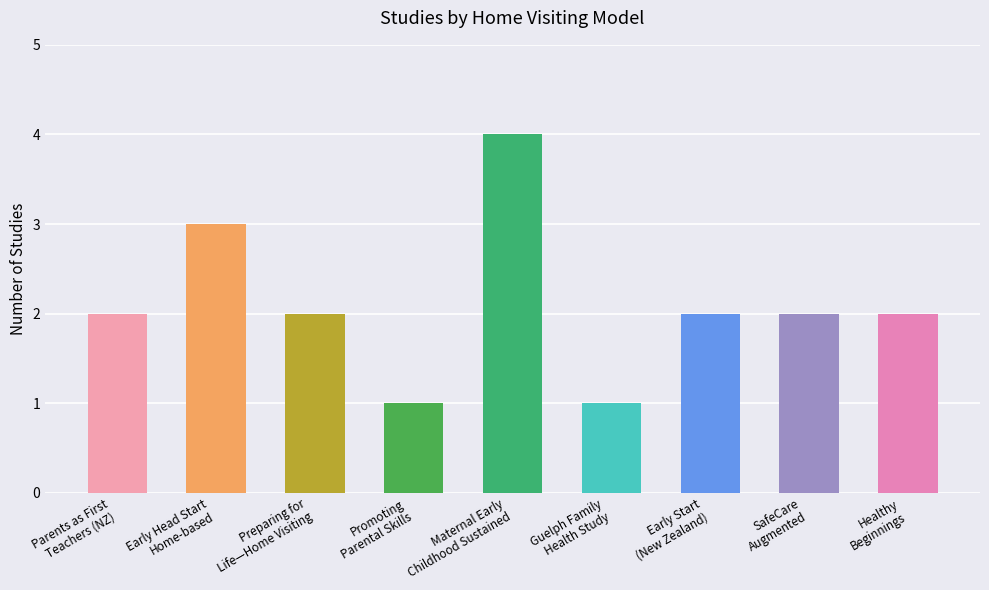

Reading left to right, extract all data points from this chart.

2	3	2	1	4	1	2	2	2